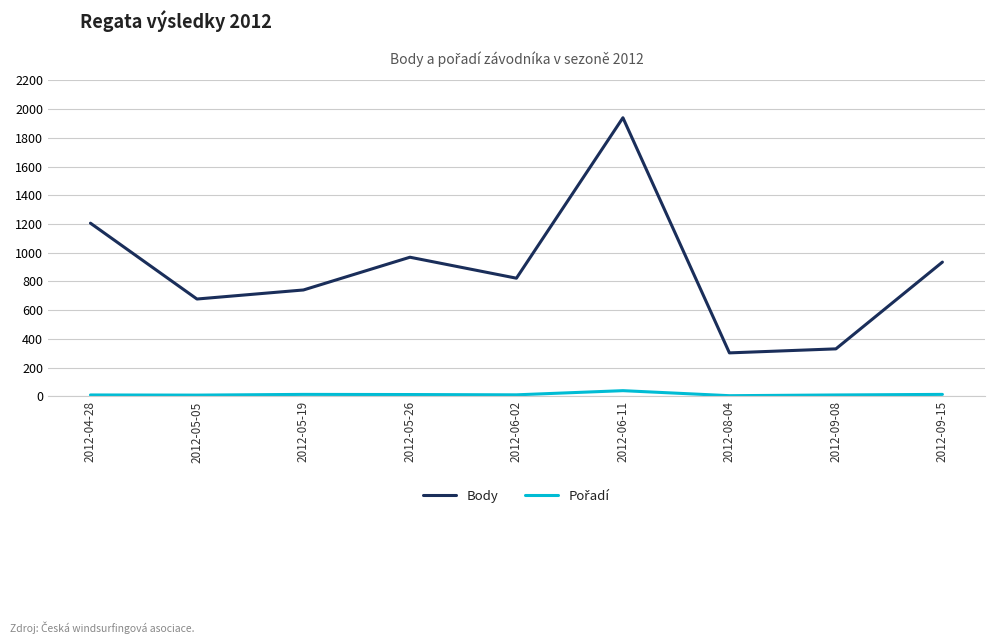

Which series has the largest range (max minus min)?

Body